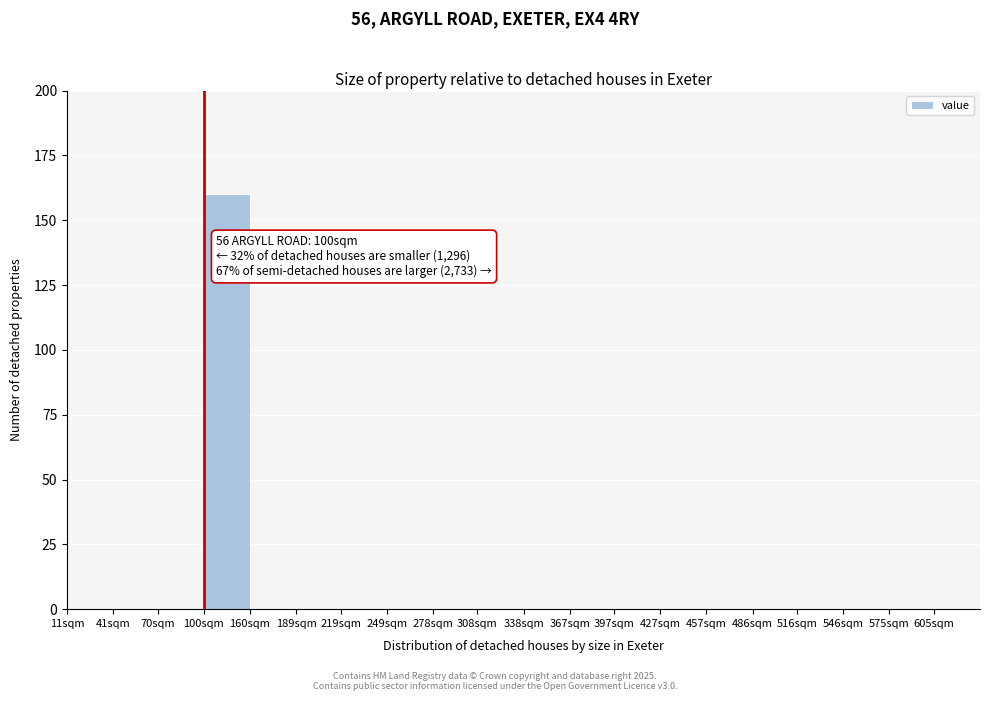

Reading left to right, extract all data points from this chart.

11sqm=0	41sqm=0	70sqm=0	100sqm=160	160sqm=0	189sqm=0	219sqm=0	249sqm=0	278sqm=0	308sqm=0	338sqm=0	367sqm=0	397sqm=0	427sqm=0	457sqm=0	486sqm=0	516sqm=0	546sqm=0	575sqm=0	605sqm=0